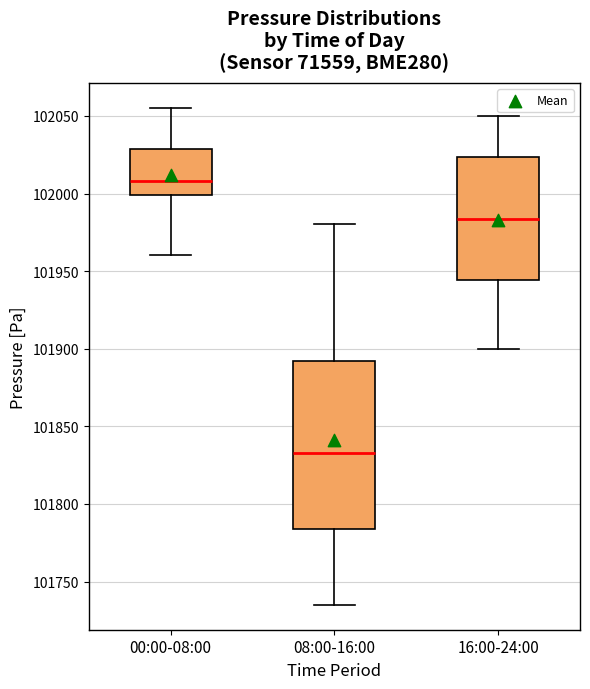

Reading left to right, read every box against the y-axis: the position of its median line, the range the box covers, and the ends of its whiskers. The values are not printed on the chart, so give them approximately, as read against the axis.

00:00-08:00: median 102010, box 102000 to 102030, whiskers 101960 to 102055
08:00-16:00: median 101835, box 101785 to 101890, whiskers 101735 to 101980
16:00-24:00: median 101985, box 101945 to 102025, whiskers 101900 to 102050